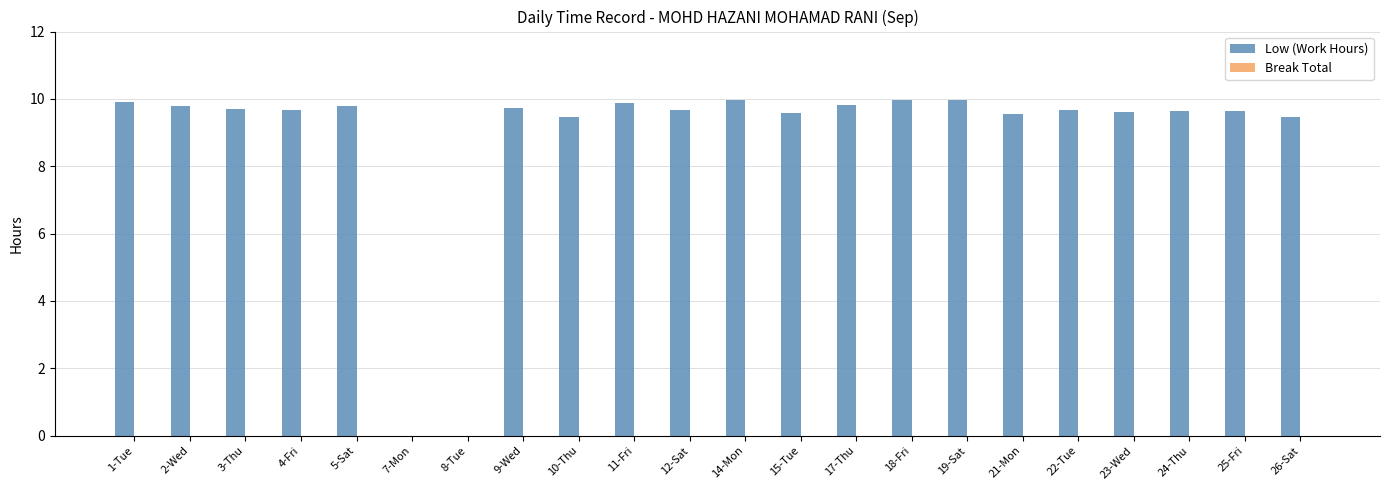

What is the maximum value shown in the chart?

10.0